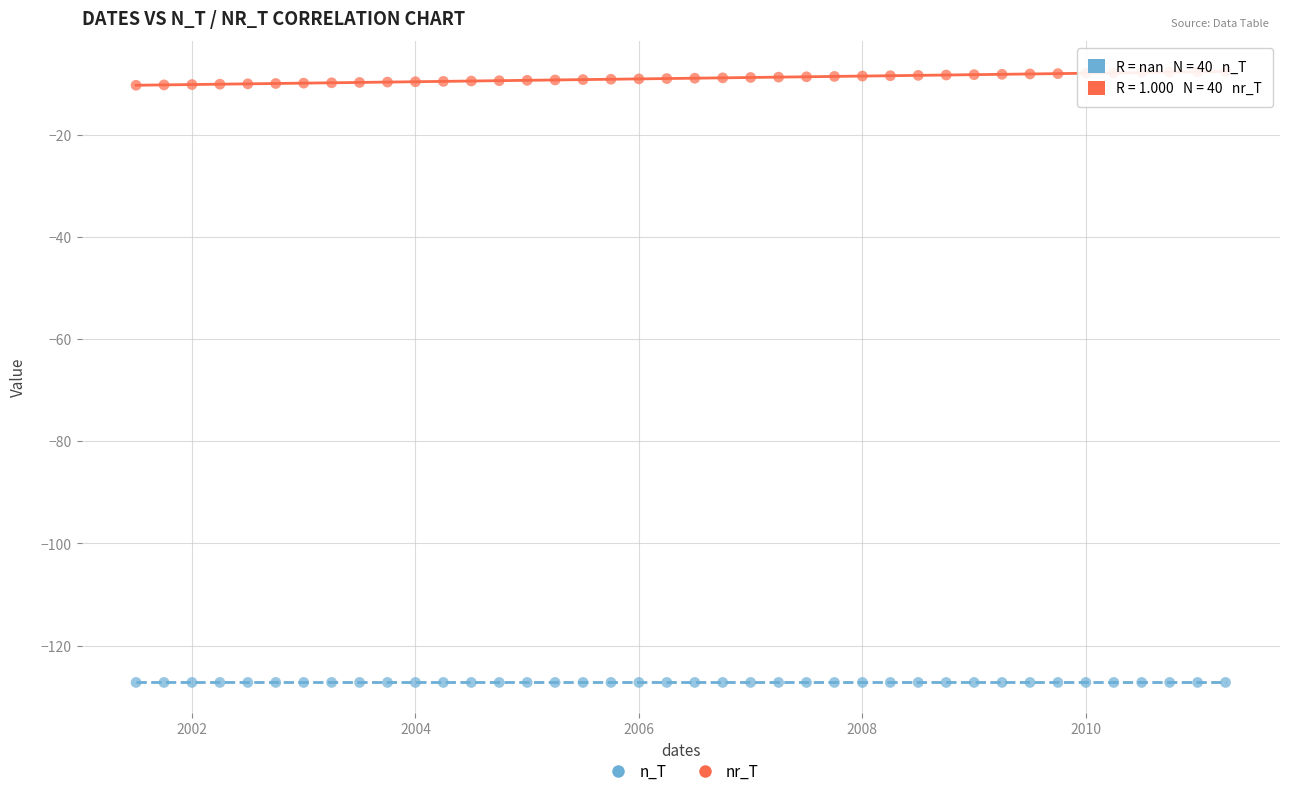

Which series contains the lowest Y value?

n_T